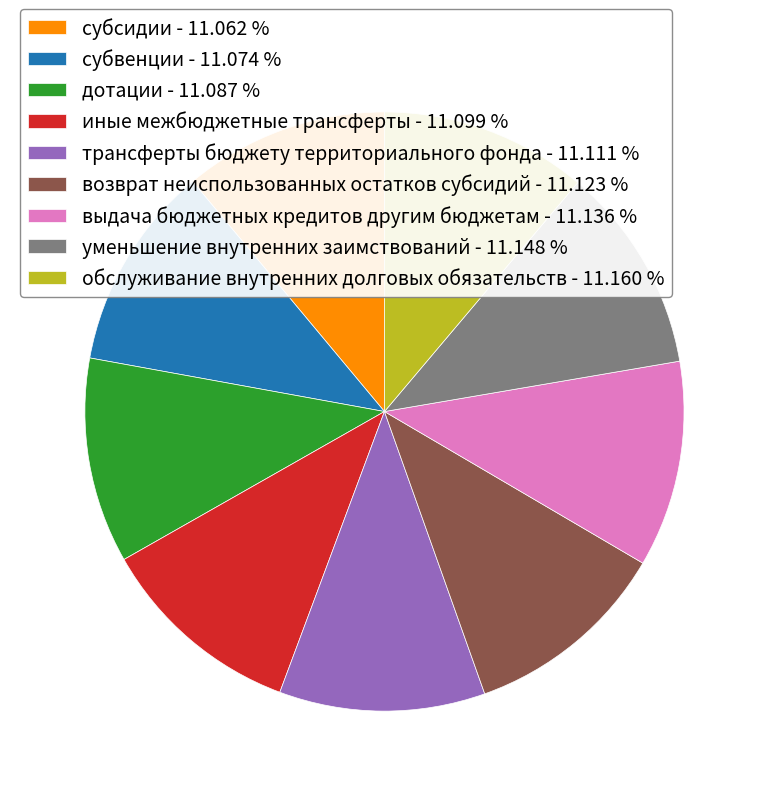

True or false: субвенции accounts for 1% of the total.

False